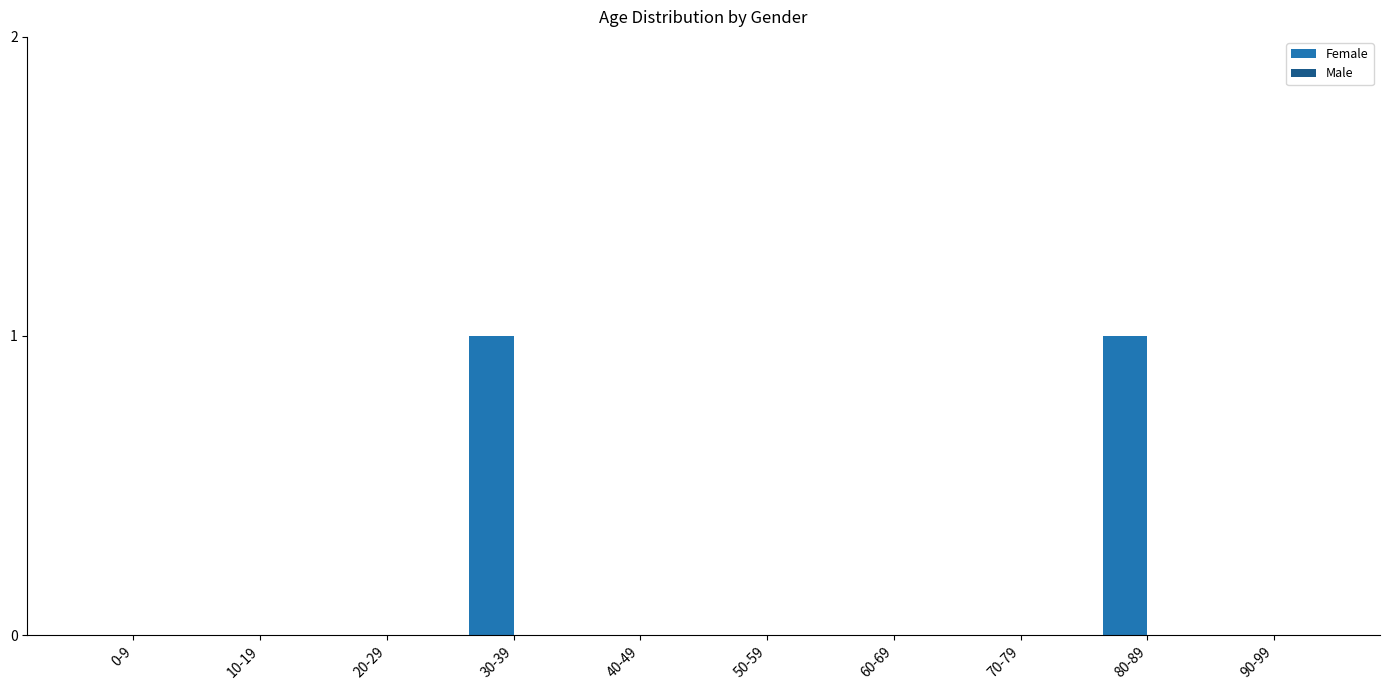

Are the bars horizontal?

No